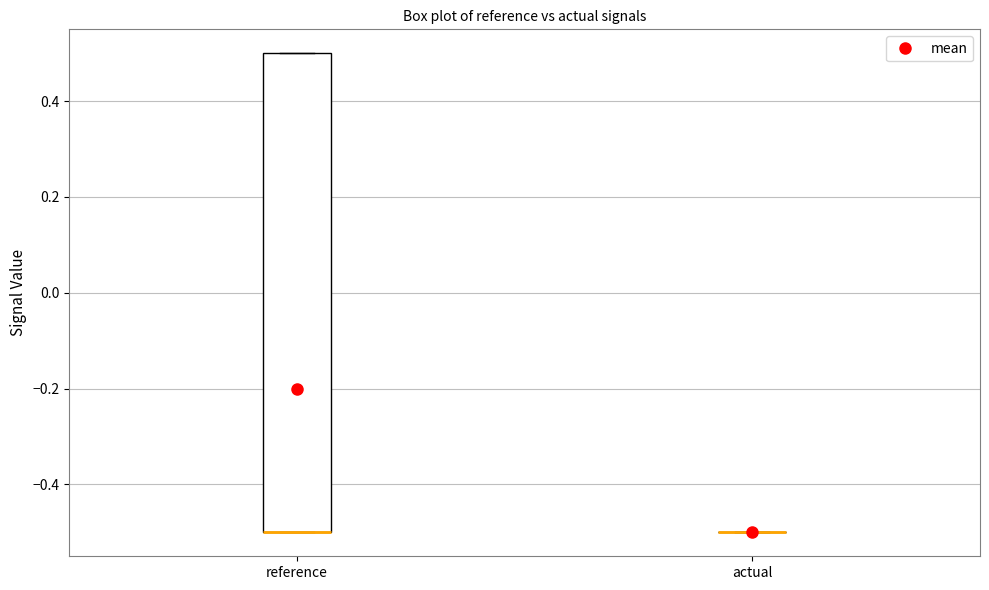

Where is the upper edge of the box for reference on the y-axis? The values are not printed on the chart, so give them approximately, as read against the axis.

0.5